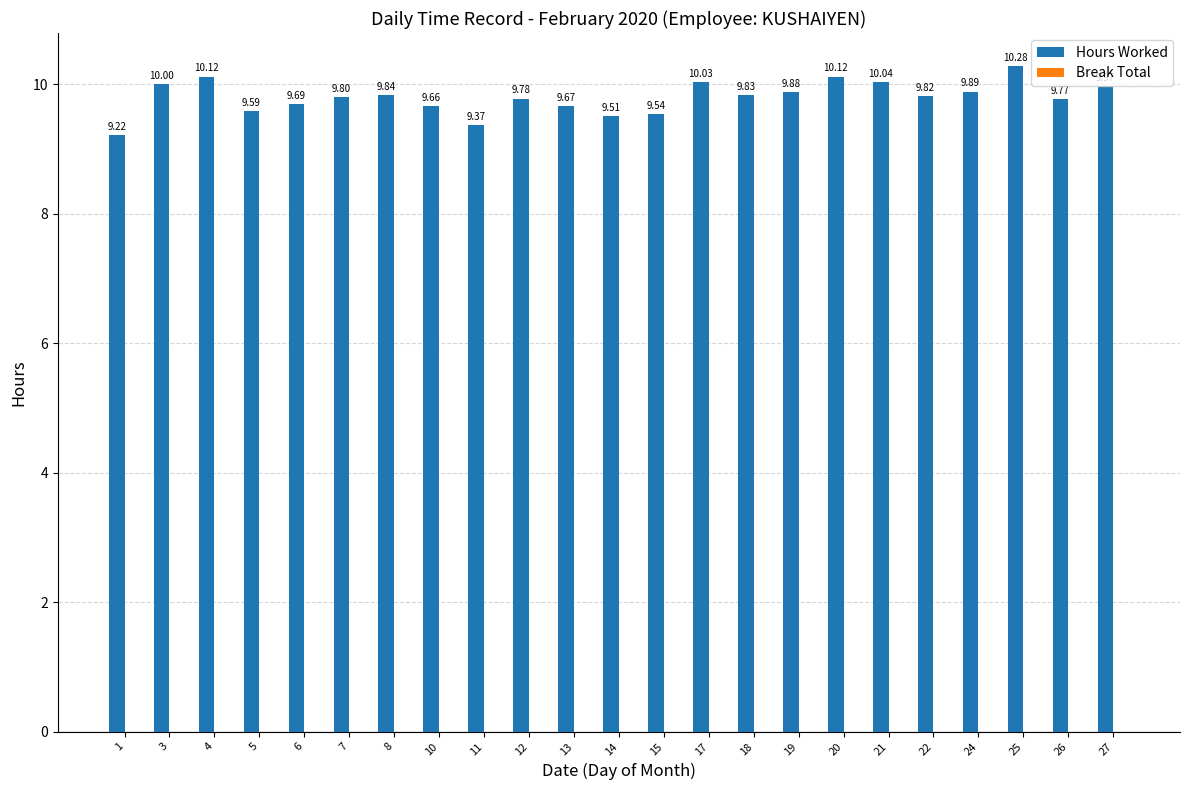

What is the sum of all values?

225.4